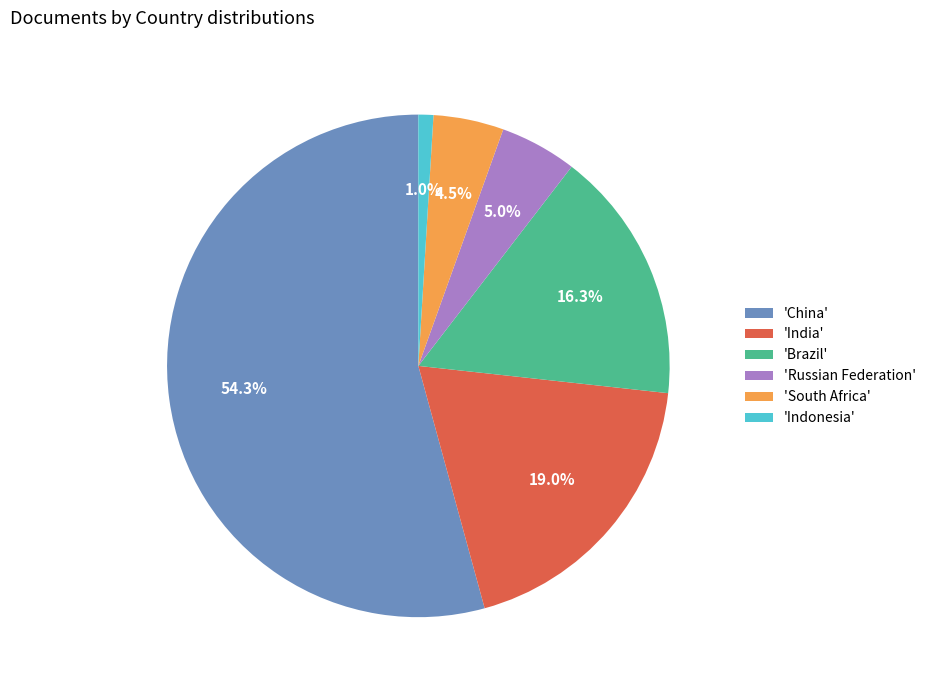

Between 'Russian Federation' and 'Brazil', which is larger?

'Brazil'